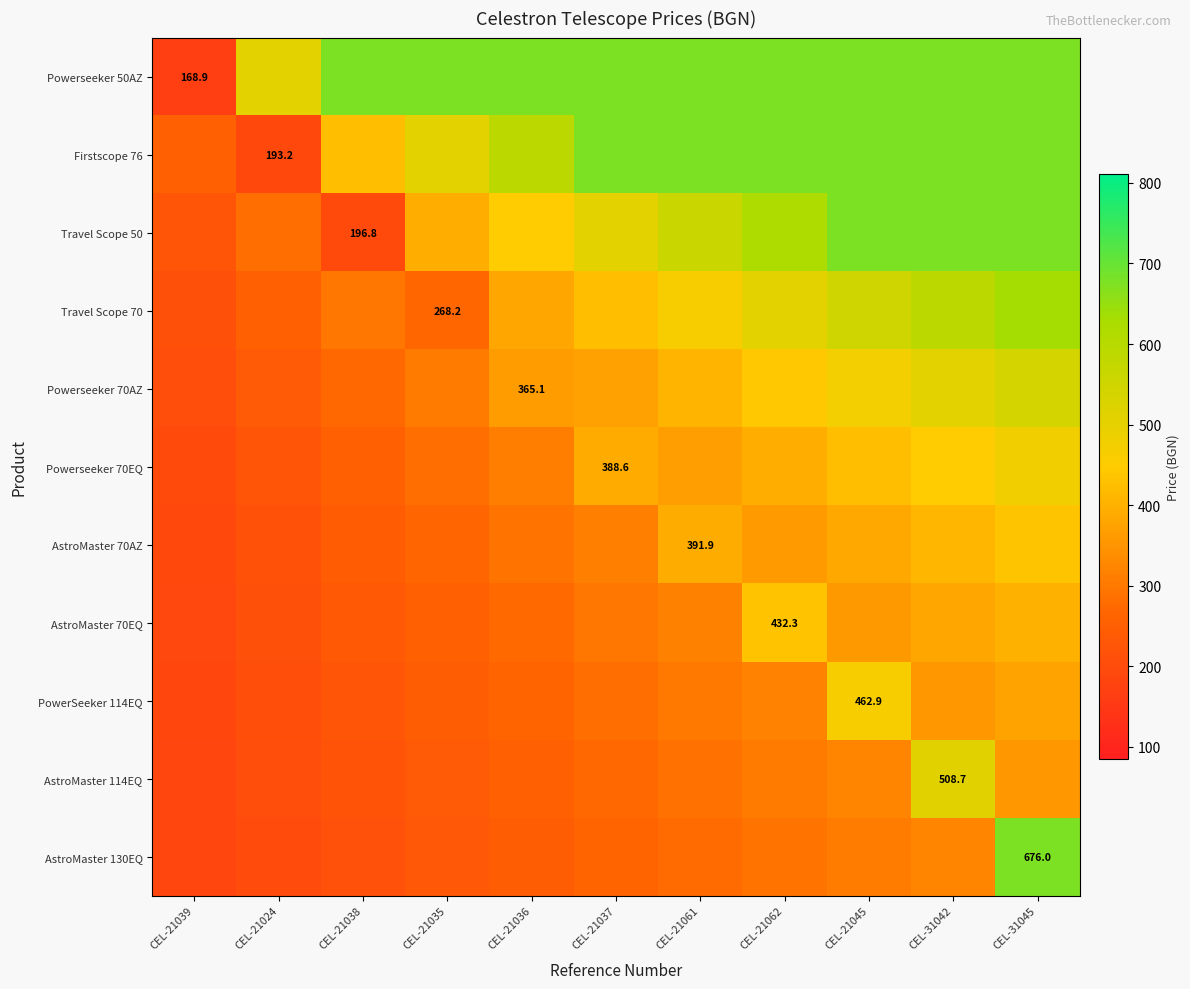

Between CEL-21037 and CEL-31045, which series saw the biggest shift?

AstroMaster 130EQ